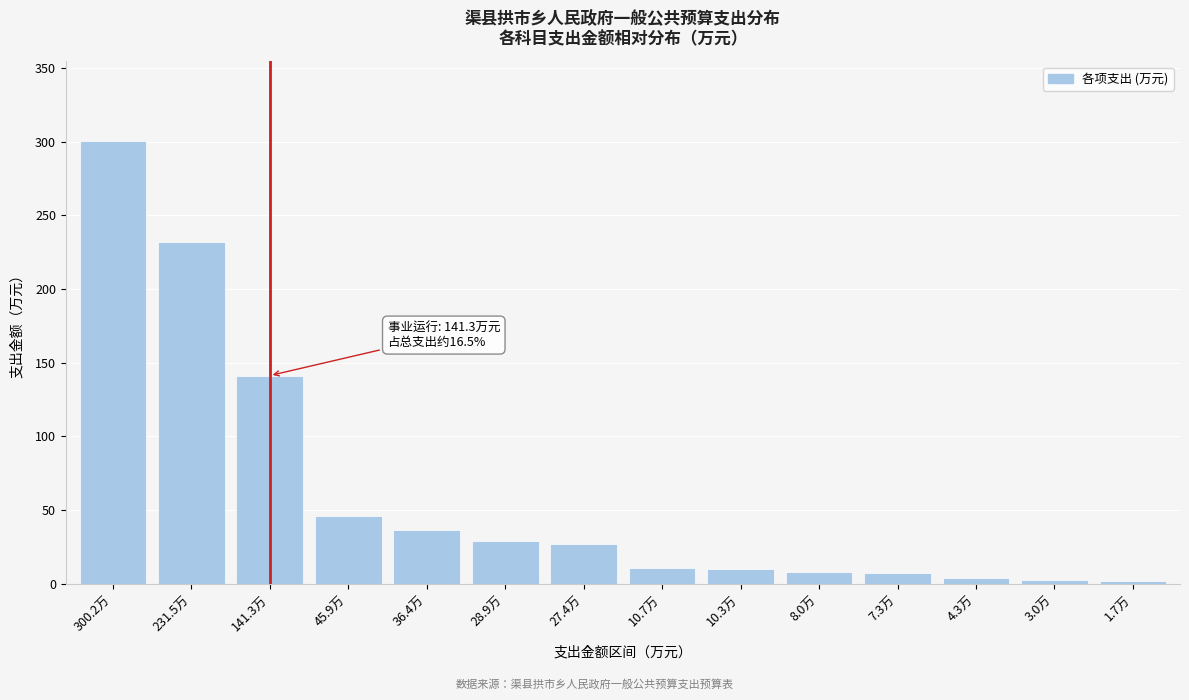

What is the greatest value displayed?

300.2